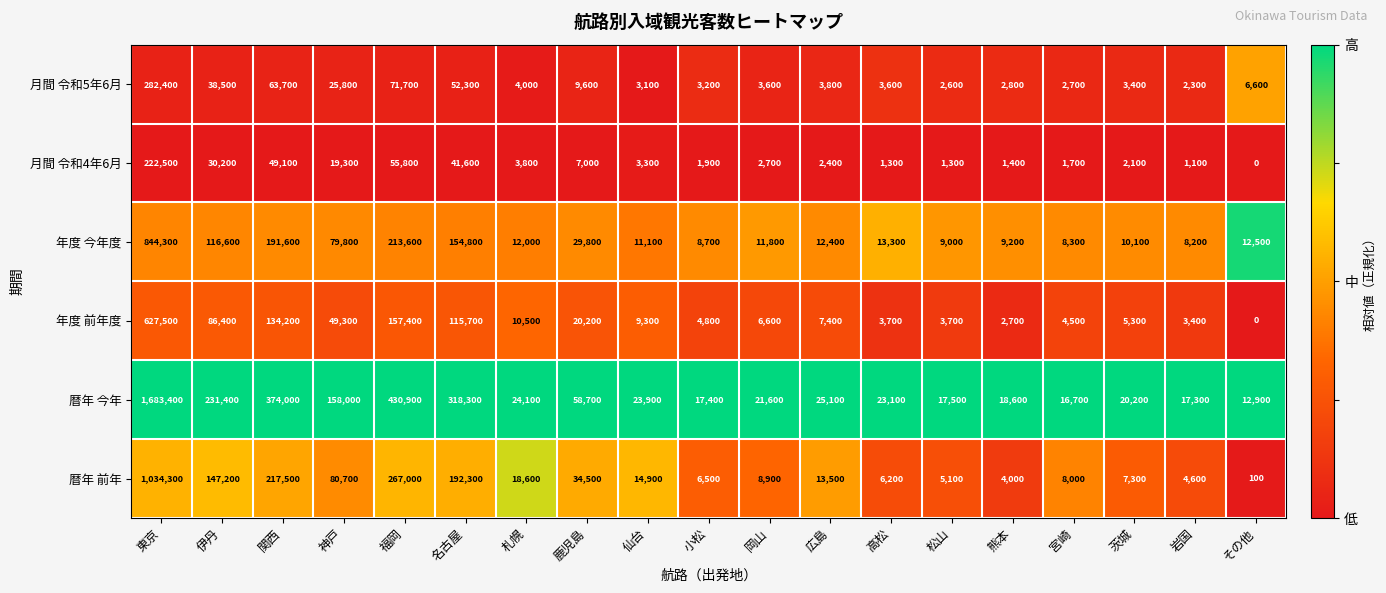

Which series has the largest total across all categories?

暦年 今年